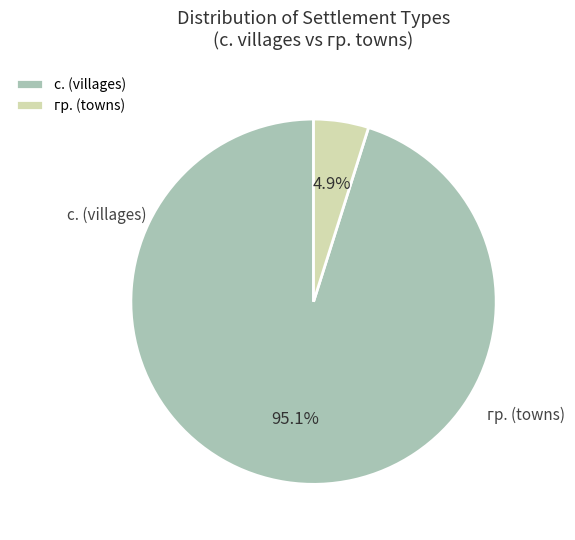

Which slice represents more than half of the pie?

с. (villages)